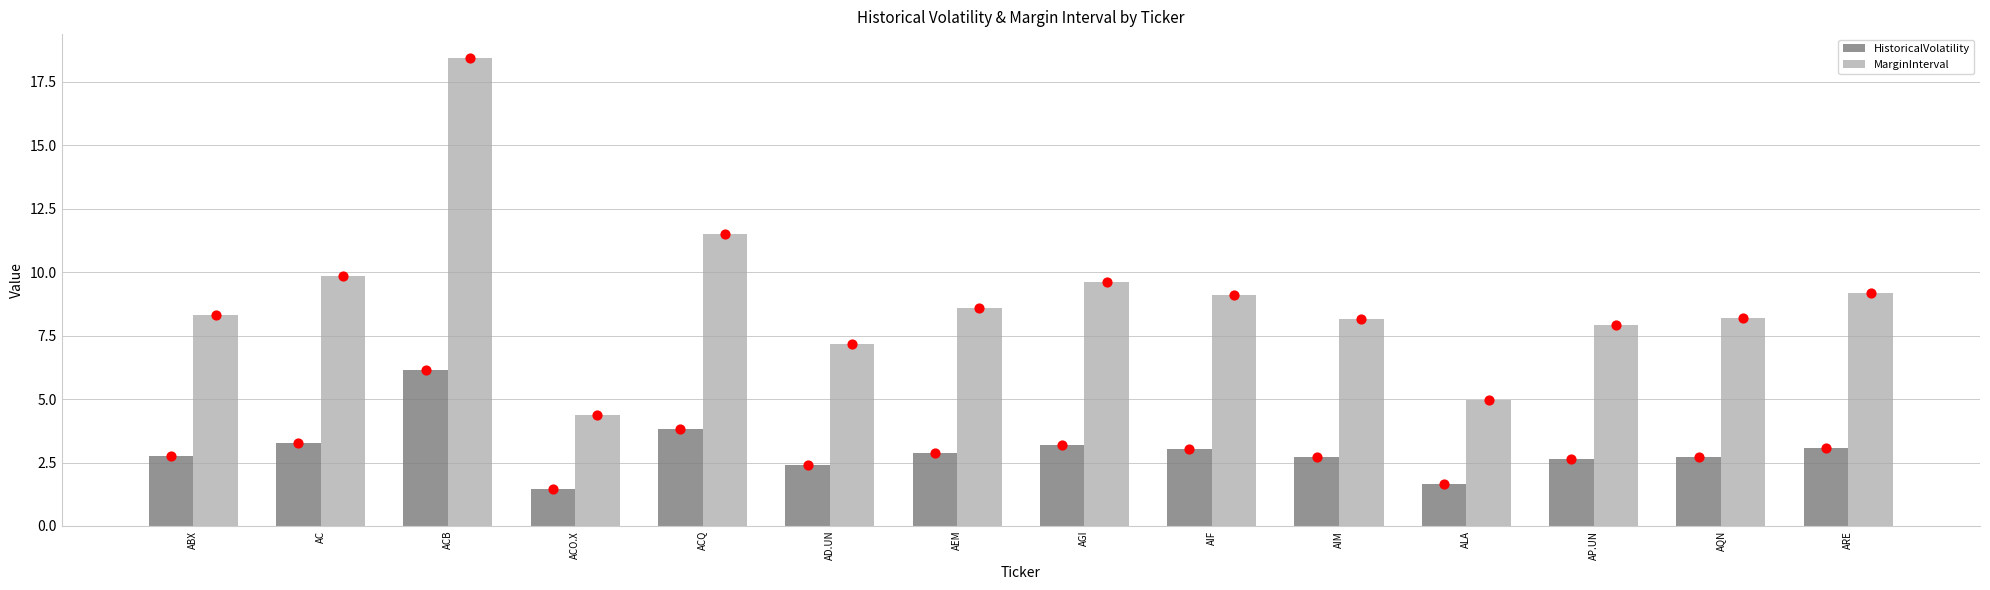

Which series has the widest spread of Y values?

MarginInterval